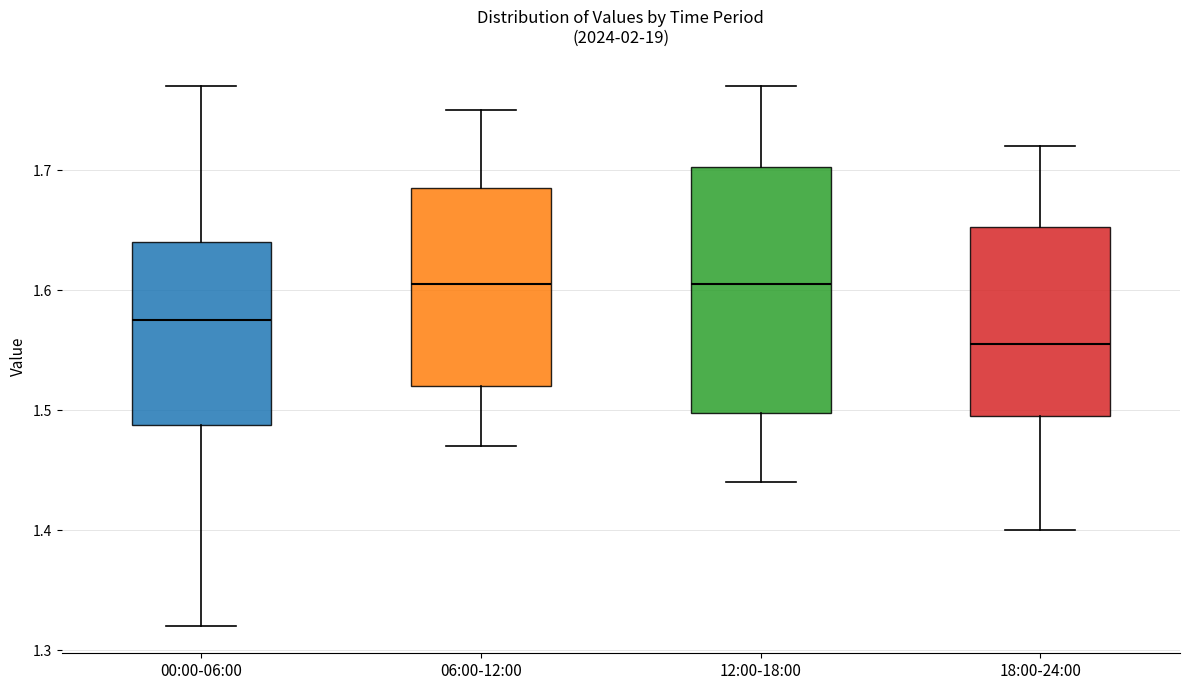

Reading left to right, read every box against the y-axis: the position of its median line, the range the box covers, and the ends of its whiskers. The values are not printed on the chart, so give them approximately, as read against the axis.

00:00-06:00: median 1.58, box 1.49 to 1.64, whiskers 1.32 to 1.77
06:00-12:00: median 1.61, box 1.52 to 1.69, whiskers 1.47 to 1.75
12:00-18:00: median 1.61, box 1.50 to 1.70, whiskers 1.44 to 1.77
18:00-24:00: median 1.56, box 1.50 to 1.65, whiskers 1.40 to 1.72